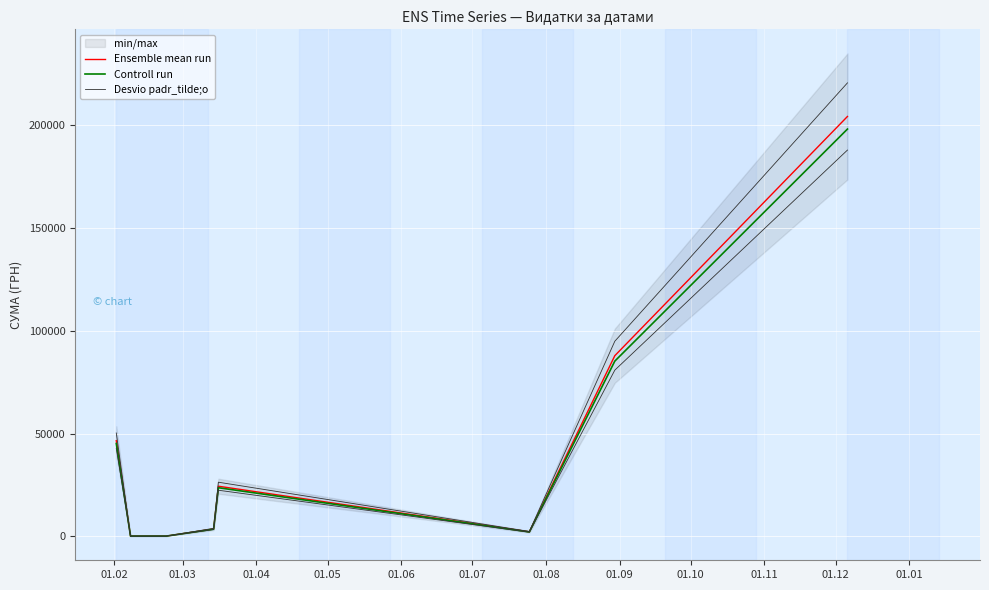

Reading left to right, transcribe all the data shown in this chart.

Ensemble mean run: 46541.4	135.7	133.9	3610.5	24384.9	2215.8	87847.6	204148.4
Controll run: 45145.2	131.6	129.9	3502.2	23653.3	2149.3	85212.1	198024.0
Desvio padr_tilde;o: 50264.7	146.5	144.6	3899.4	26335.7	2393.1	94875.4	220480.3